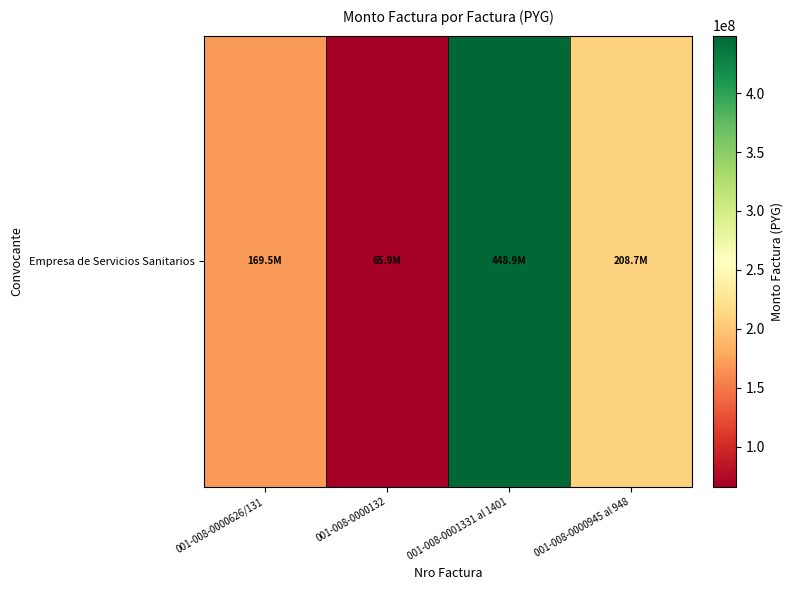

True or false: the data shows 448868500 at 001-008-0001331 al 1401.

True